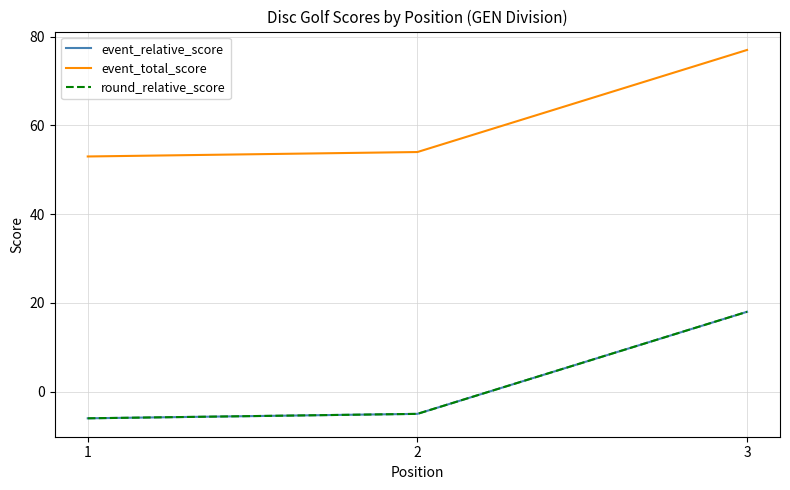

Does the chart display data point markers on the line(s)?

No